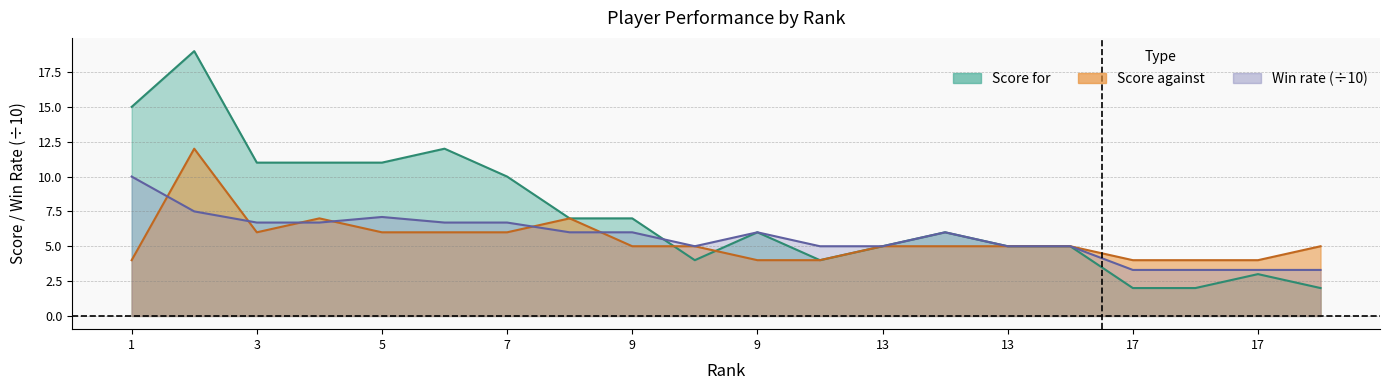

Is it true that Score against equals 6.1 at 1?

False